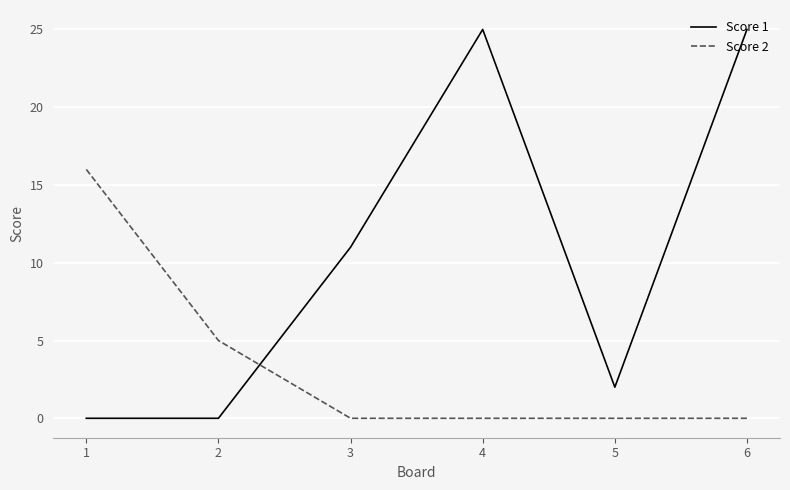

Where is Score 2 nearest to the value 8?

2